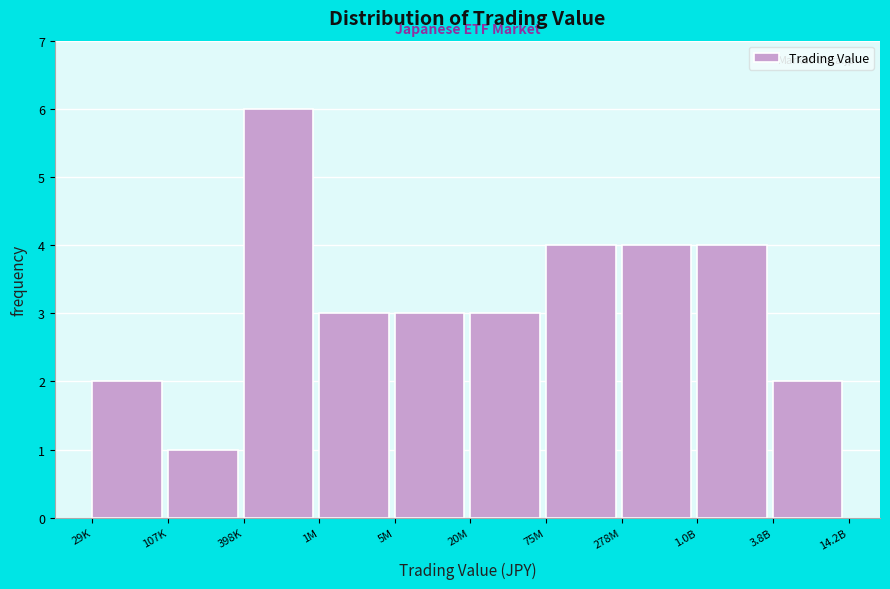

Reading right to left, what are all the values shown in this chart?

3.8B=2	1.0B=4	278M=4	75M=4	20M=3	5M=3	1M=3	398K=6	107K=1	29K=2